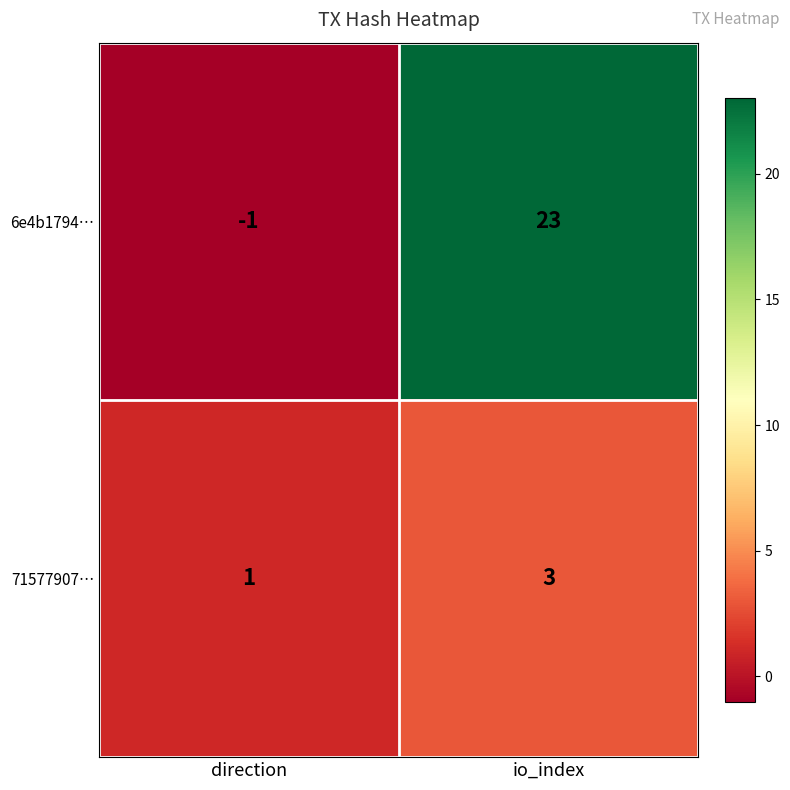

Reading left to right, list all the values displayed in this chart.

6e4b1794…: direction=-1	io_index=23
71577907…: direction=1	io_index=3